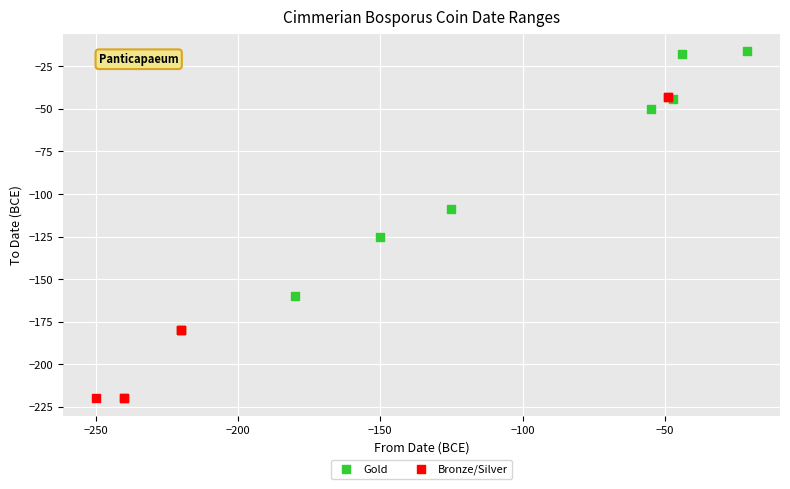

Which series has the widest spread of Y values?

Bronze/Silver